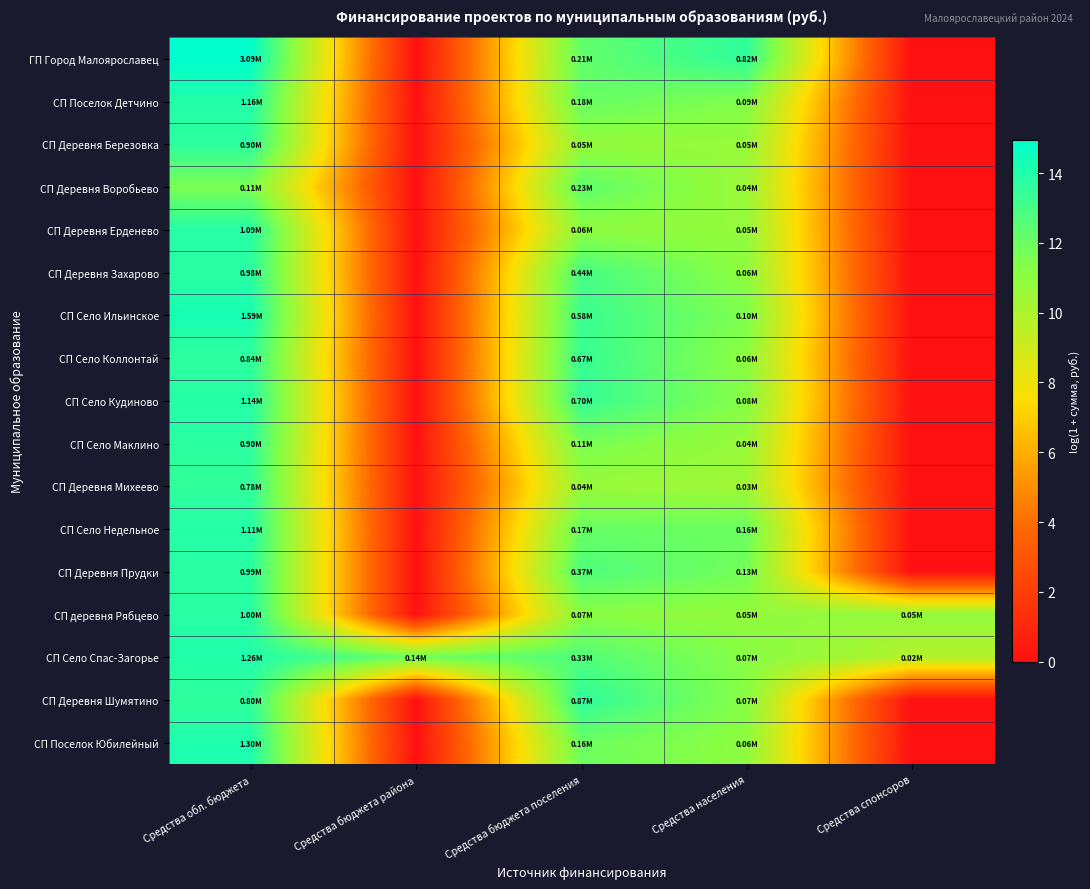

Which has a higher value, Средства обл. бюджета or Средства бюджета поселения?

Средства обл. бюджета